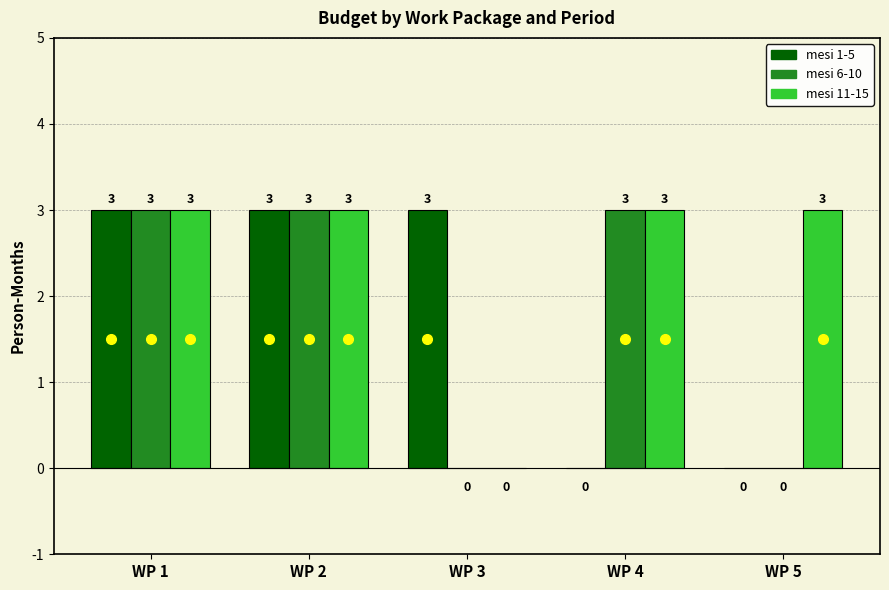

What is the sum of the mesi 1-5 values at WP 1 and WP 2?

6